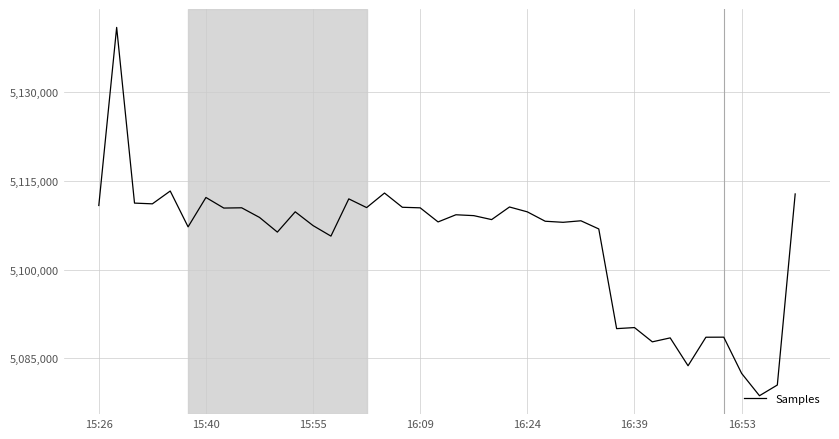

What is the maximum value shown in the chart?

5140942